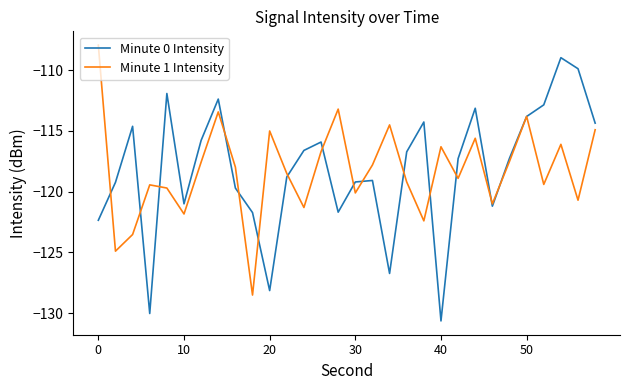

What is the smallest value displayed?

-130.6